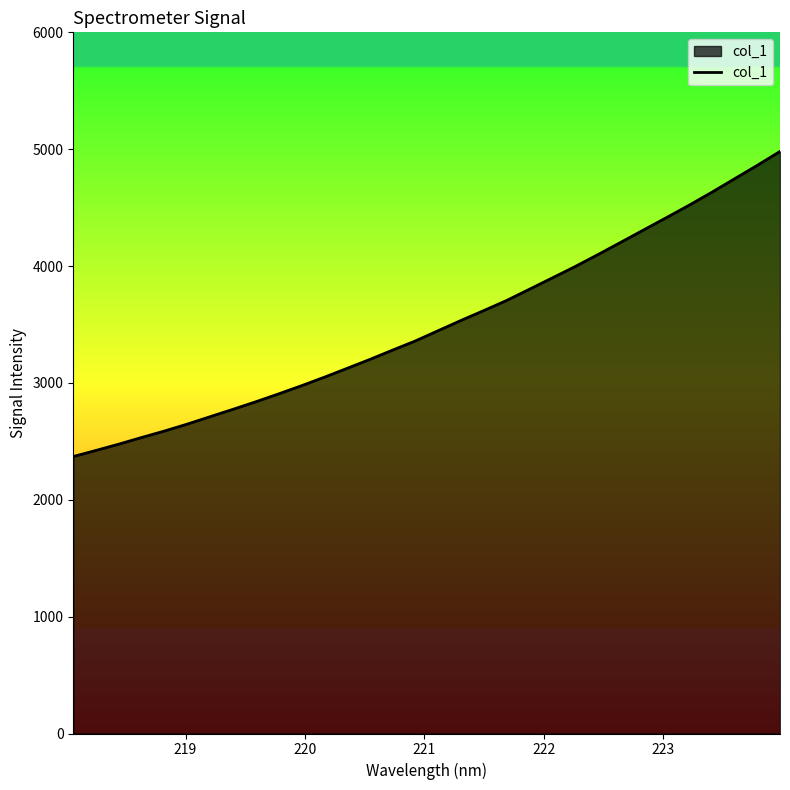

Does the chart have visible grid lines?

No